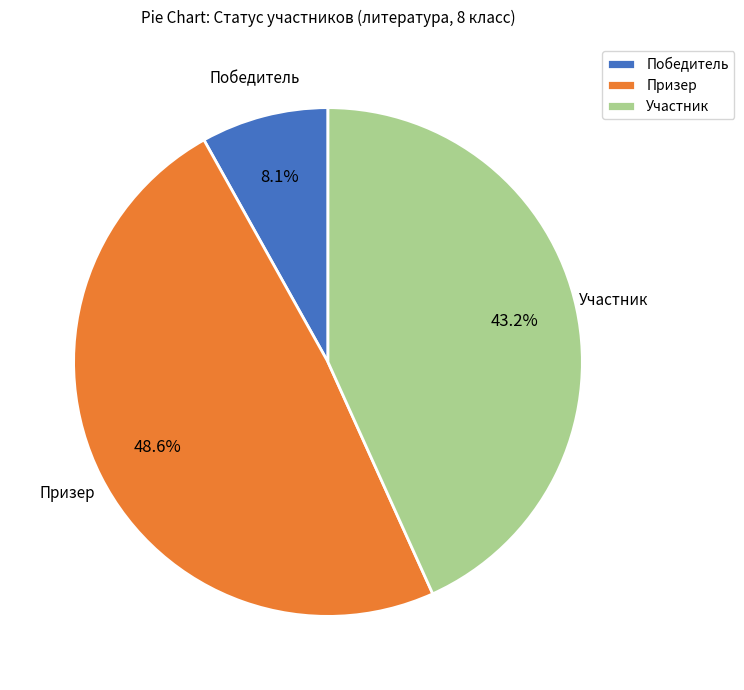

To the nearest percent, what is the difference between the largest and smallest slice percentages?

41%